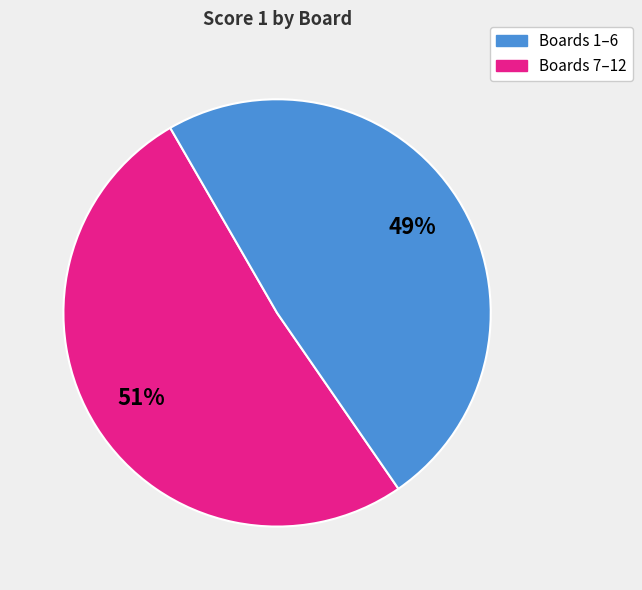

Does any single category account for the majority?

Yes